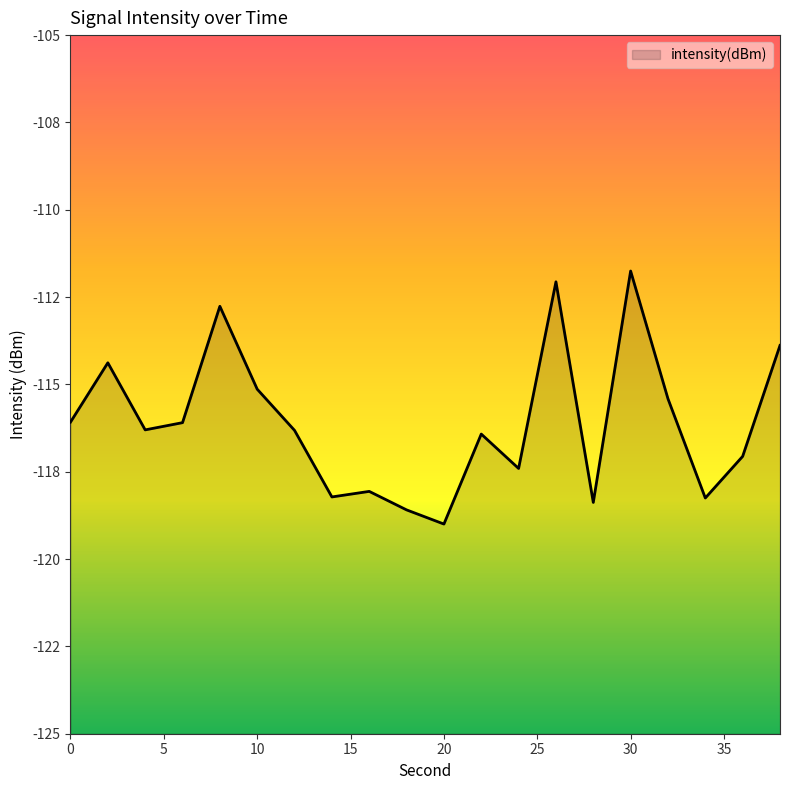

What is the average value?

-116.1